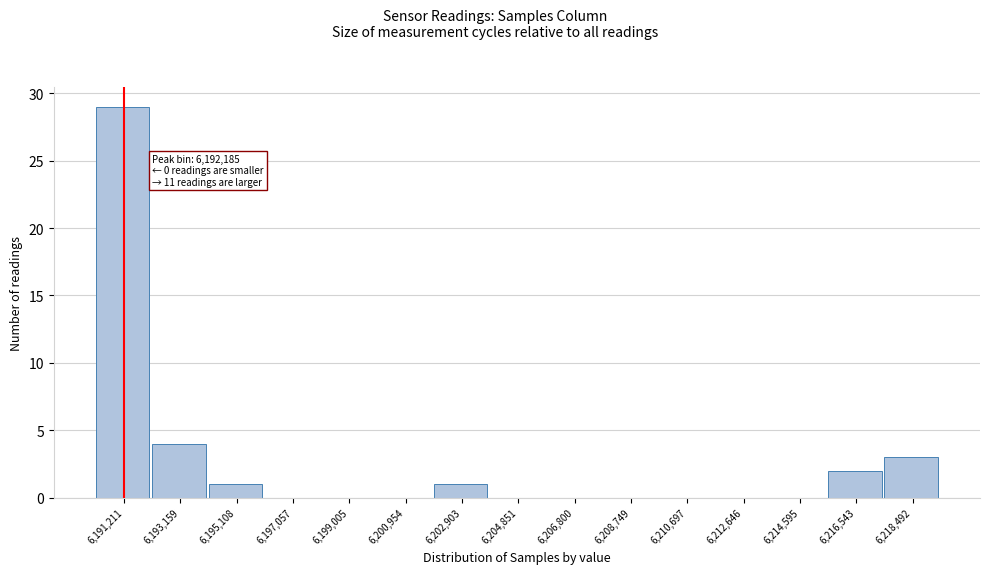

Reading left to right, list all the values displayed in this chart.

6,191,211=29	6,193,159=4	6,195,108=1	6,197,057=0	6,199,005=0	6,200,954=0	6,202,903=1	6,204,851=0	6,206,800=0	6,208,749=0	6,210,697=0	6,212,646=0	6,214,595=0	6,216,543=2	6,218,492=3